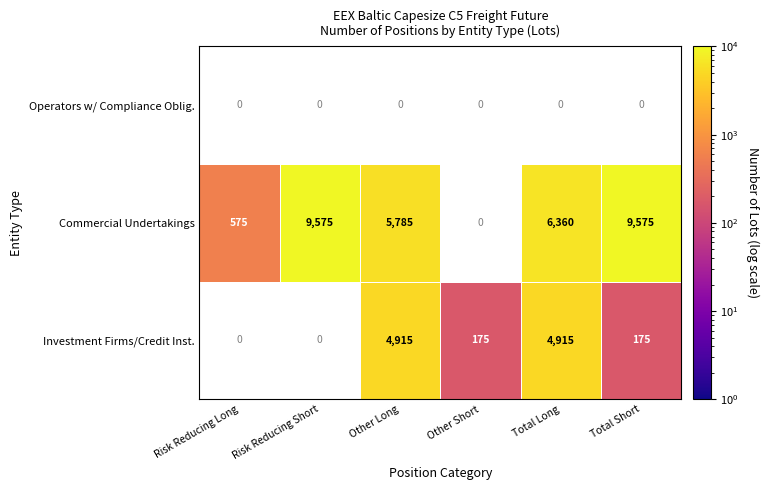

Is it true that Commercial Undertakings equals 9575 at Risk Reducing Short?

True